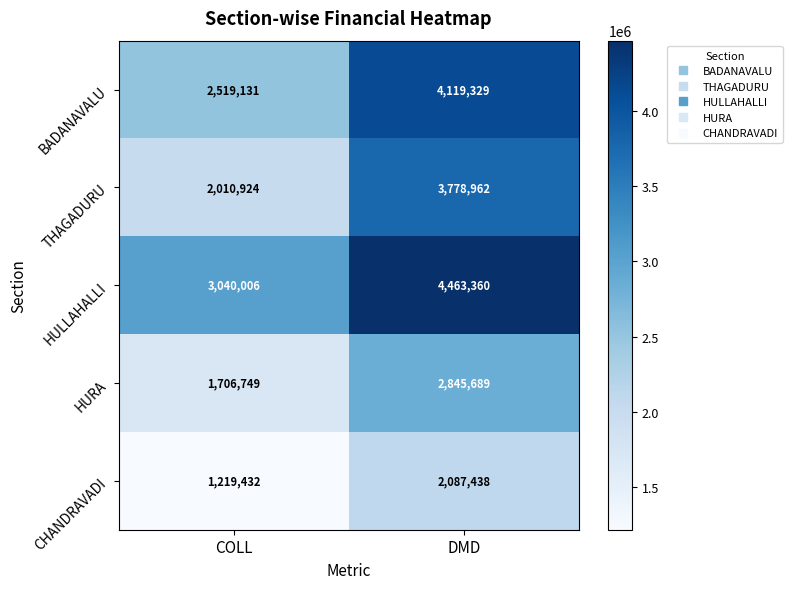

List the series in order of their overall mean, lowest first.

CHANDRAVADI, HURA, THAGADURU, BADANAVALU, HULLAHALLI